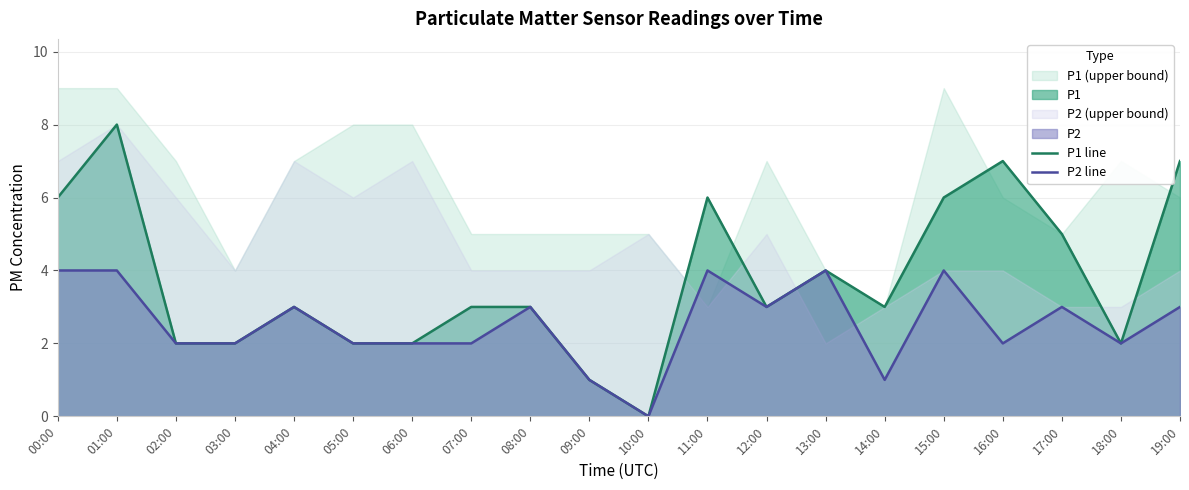

The value of P1 line at 05:00 is 2. True or false?

True